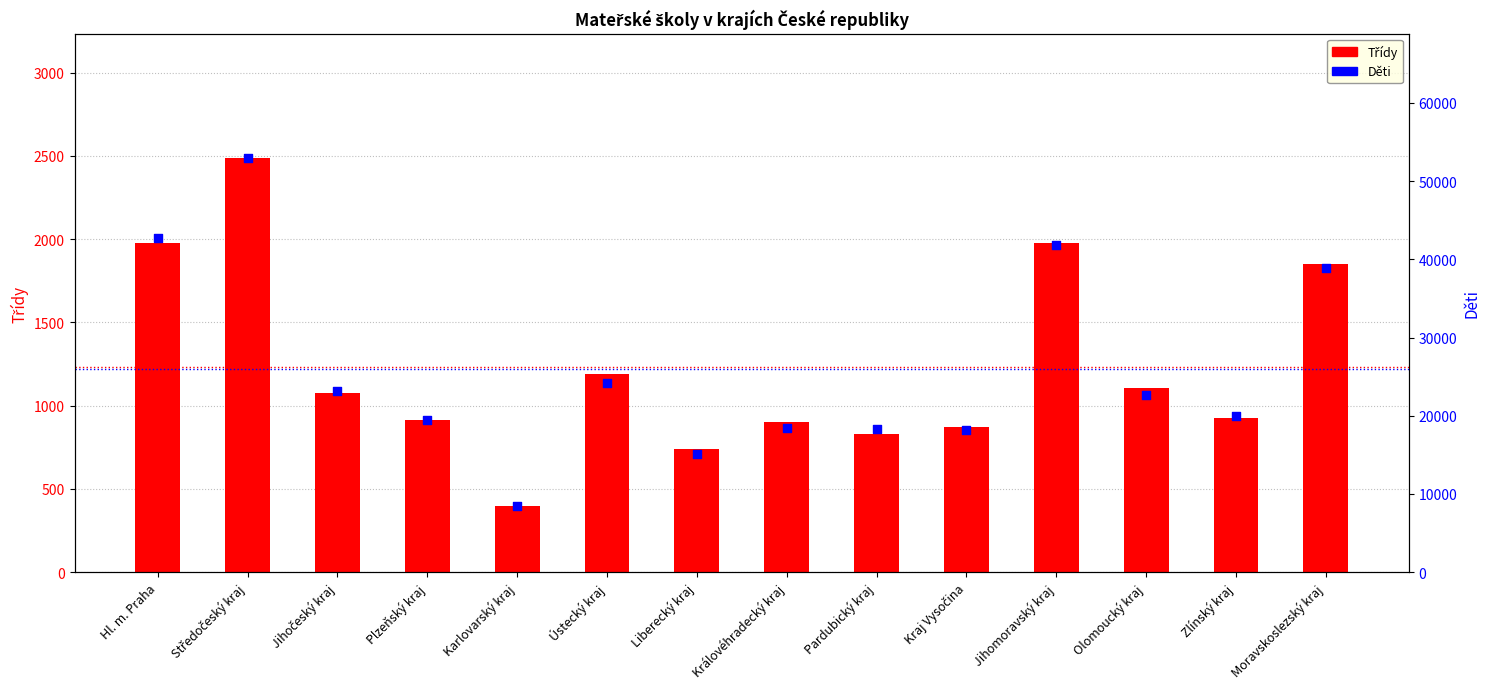

Which series has the largest total across all categories?

Děti